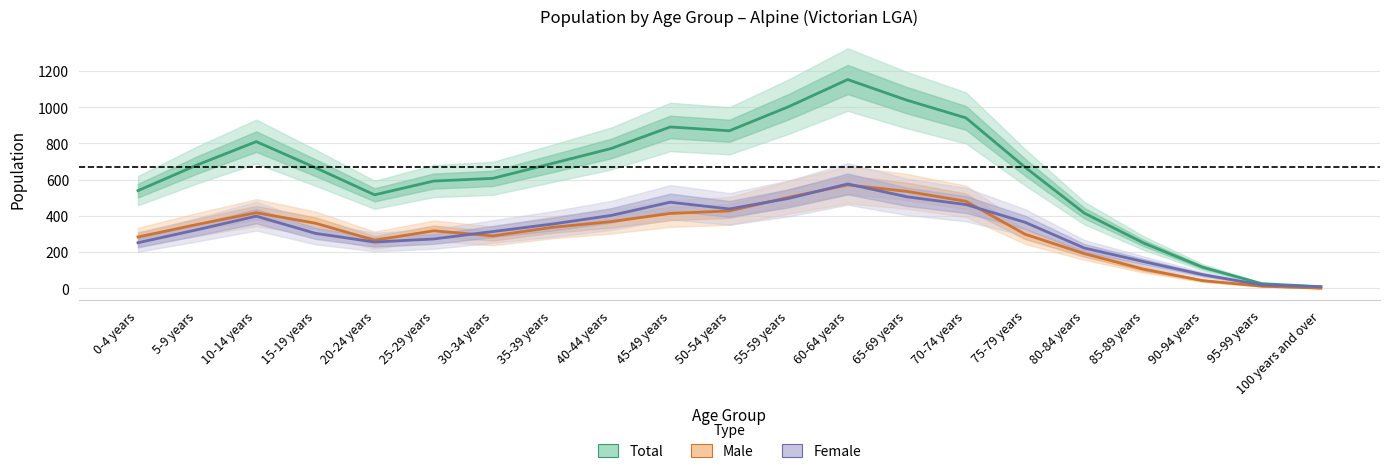

How many data points does each series have?

21